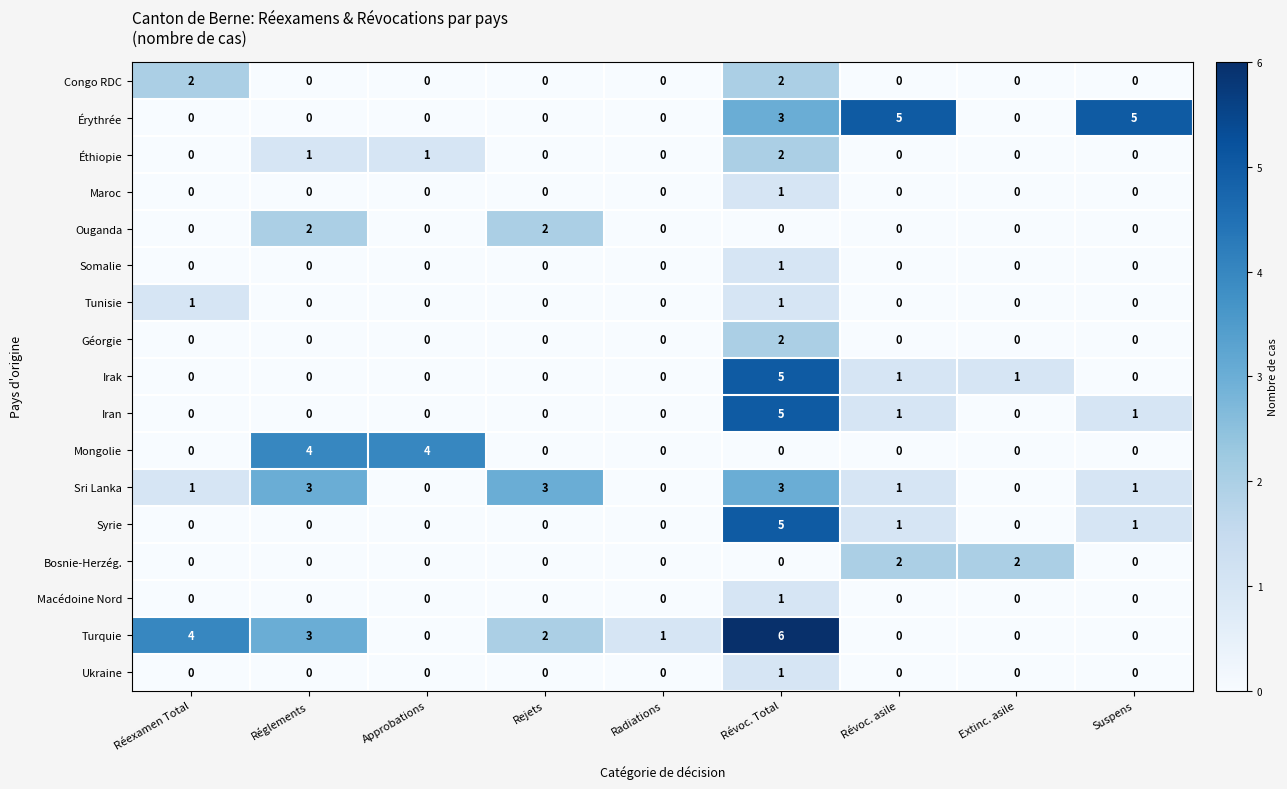

Count the number of data series in this chart.

17